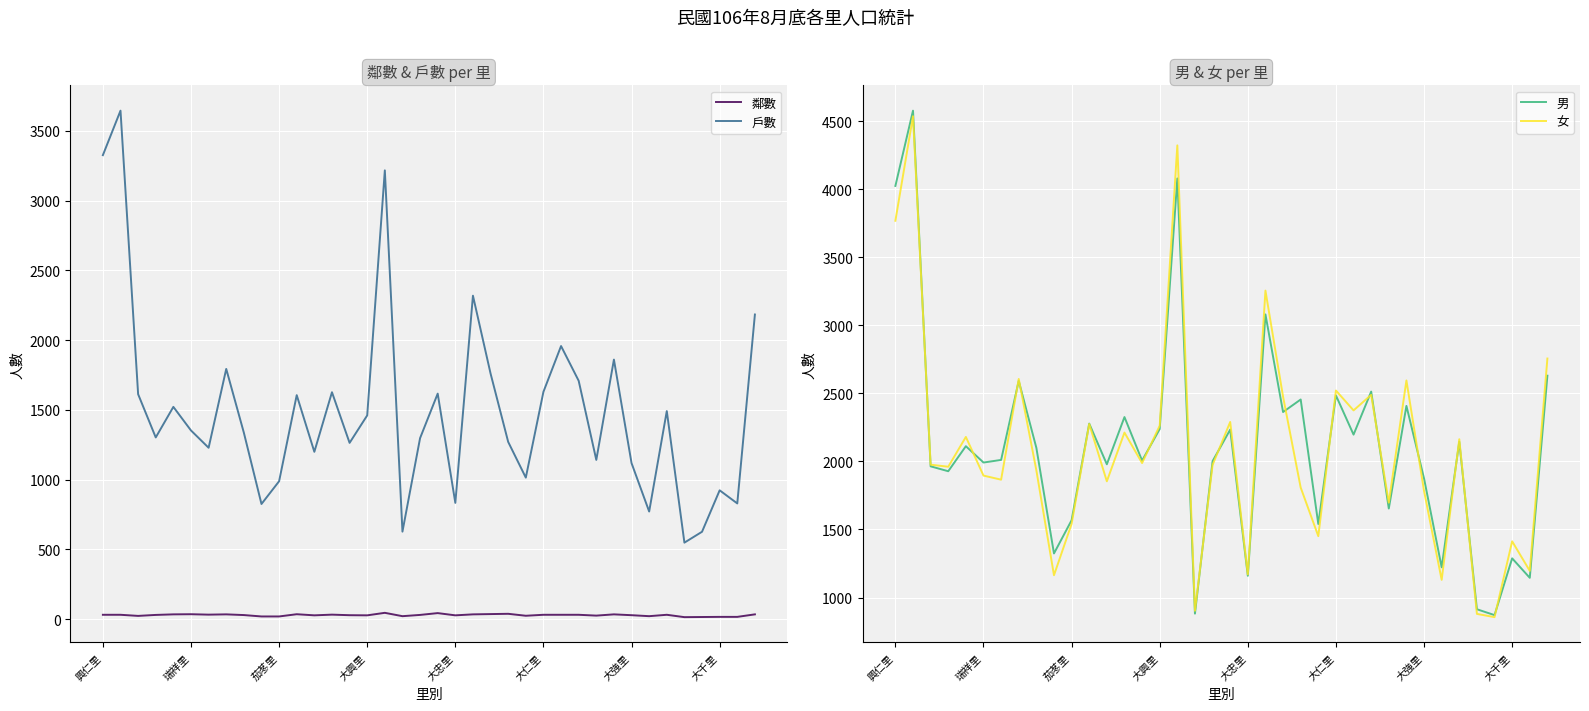

True or false: 鄰數 and 戶數 cross at least once.

False